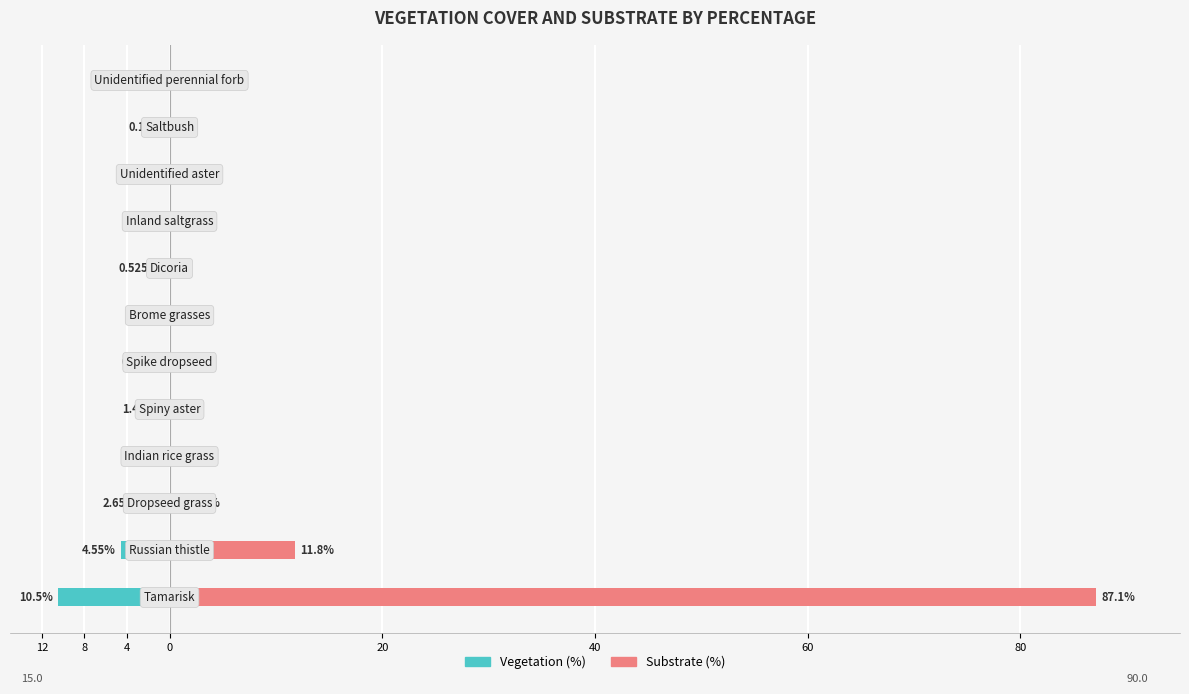

The value of Vegetation (%) at 12 is -10.5. True or false?

True